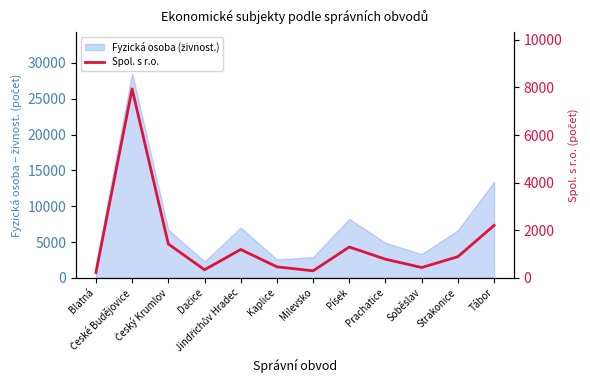

True or false: the data shows 773 at Soběslav.

False